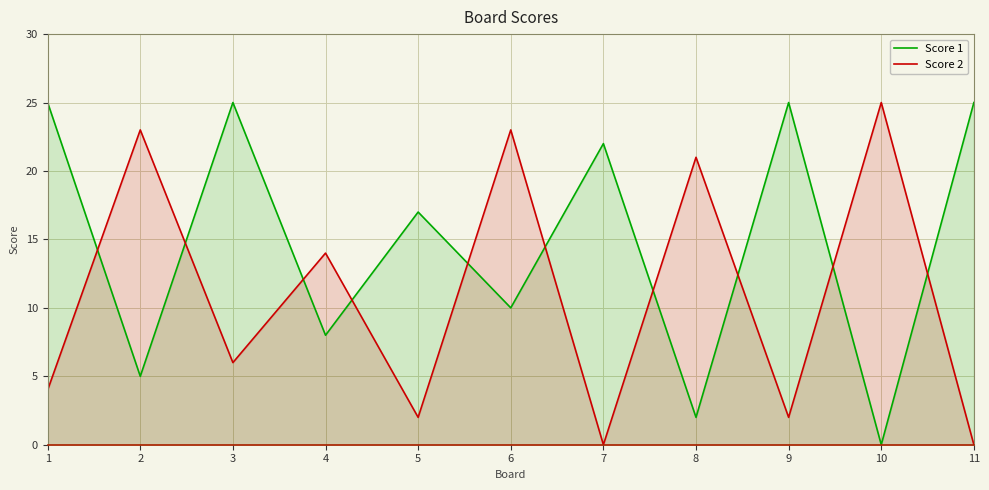

At how many categories does at least one series exceed 2?

11